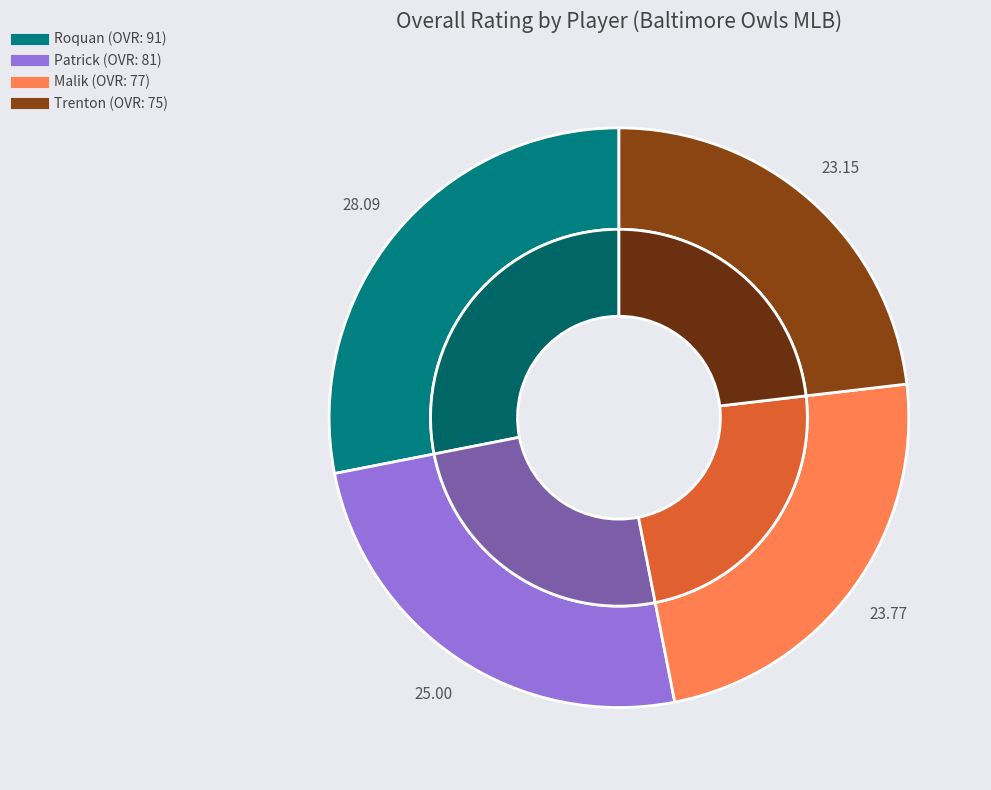

To the nearest percent, what percentage of the pie is Roquan?

28%